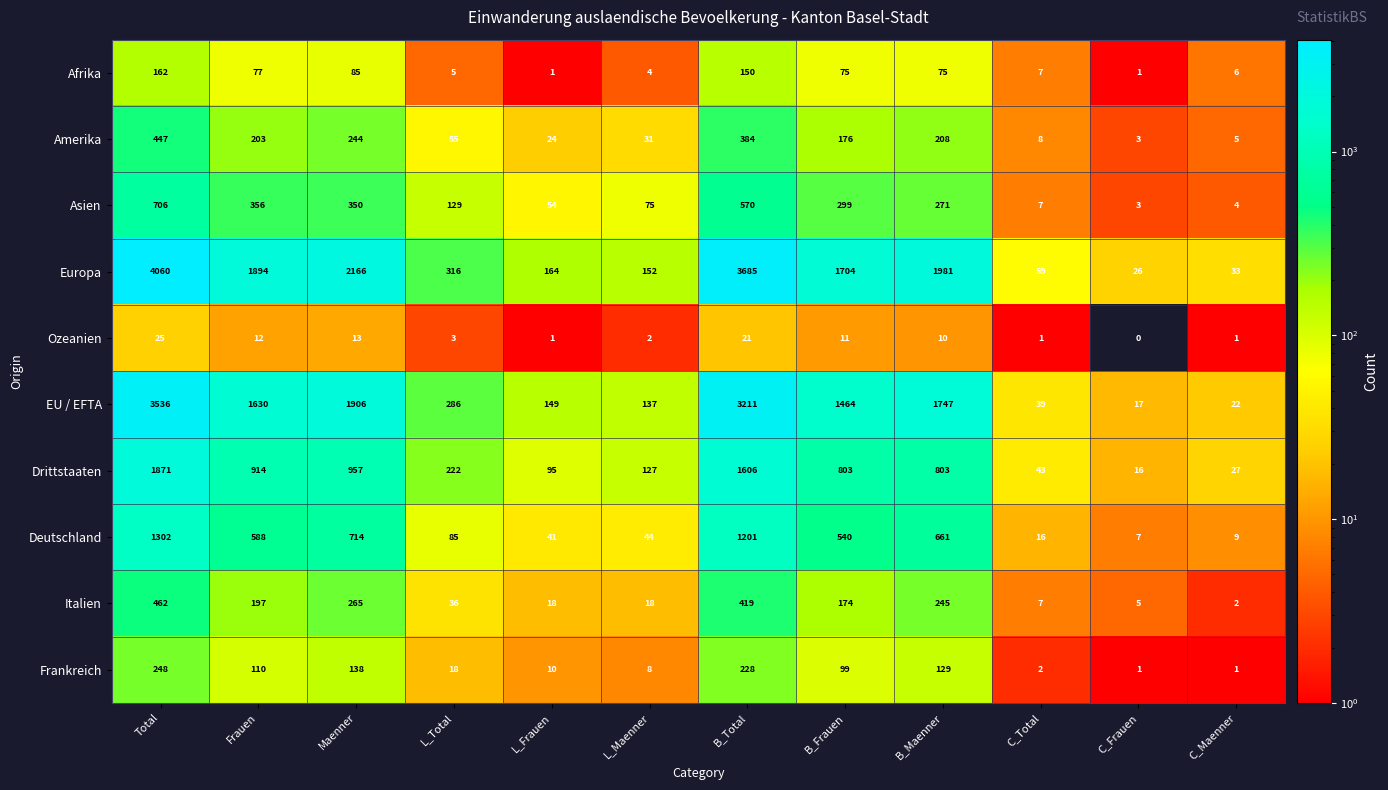

What is the difference between the EU / EFTA values at B_Maenner and Total?

1789